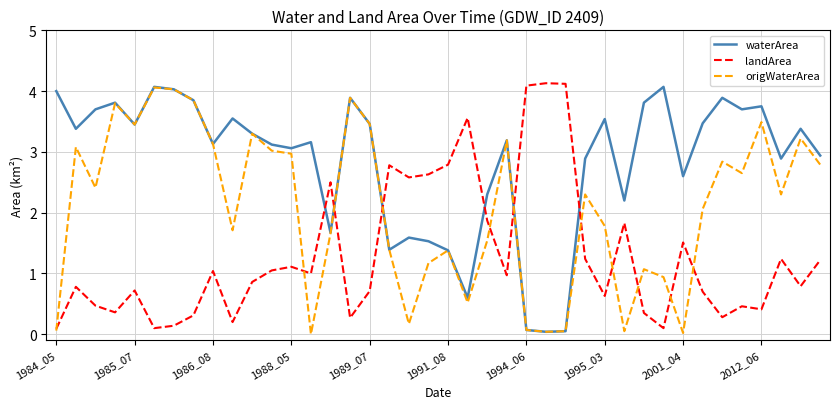

How many times do landArea and waterArea cross each other?

6